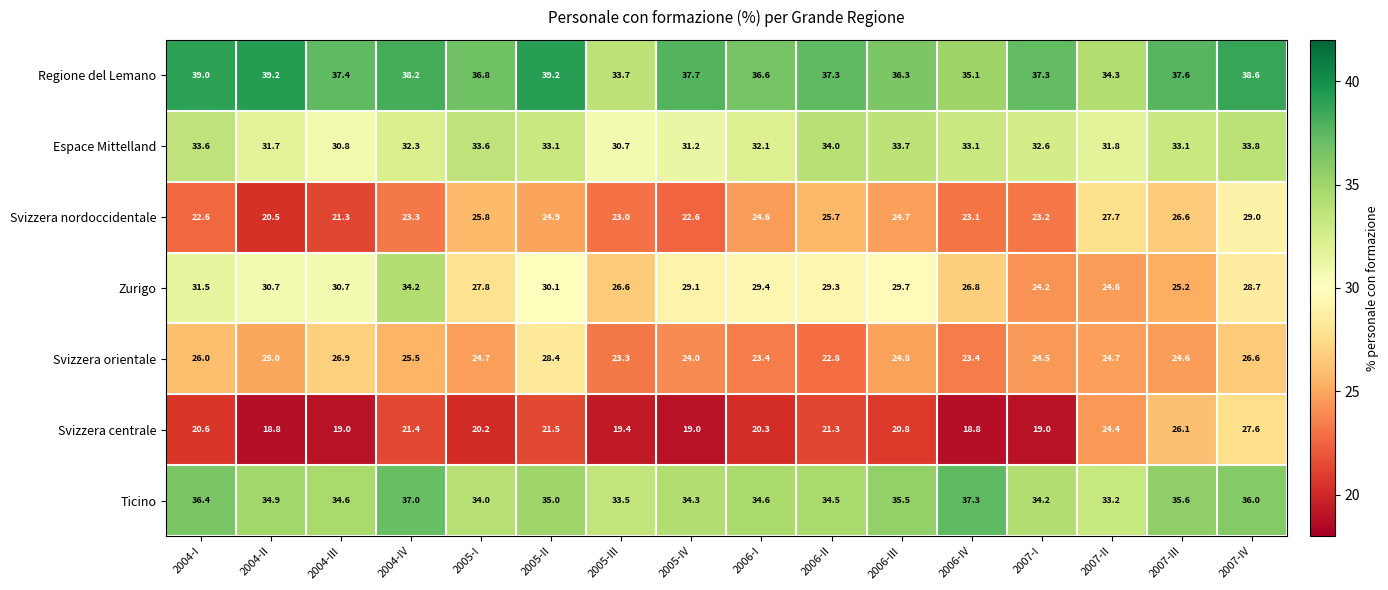

At which category is the sum across all series the highest?

2007-IV